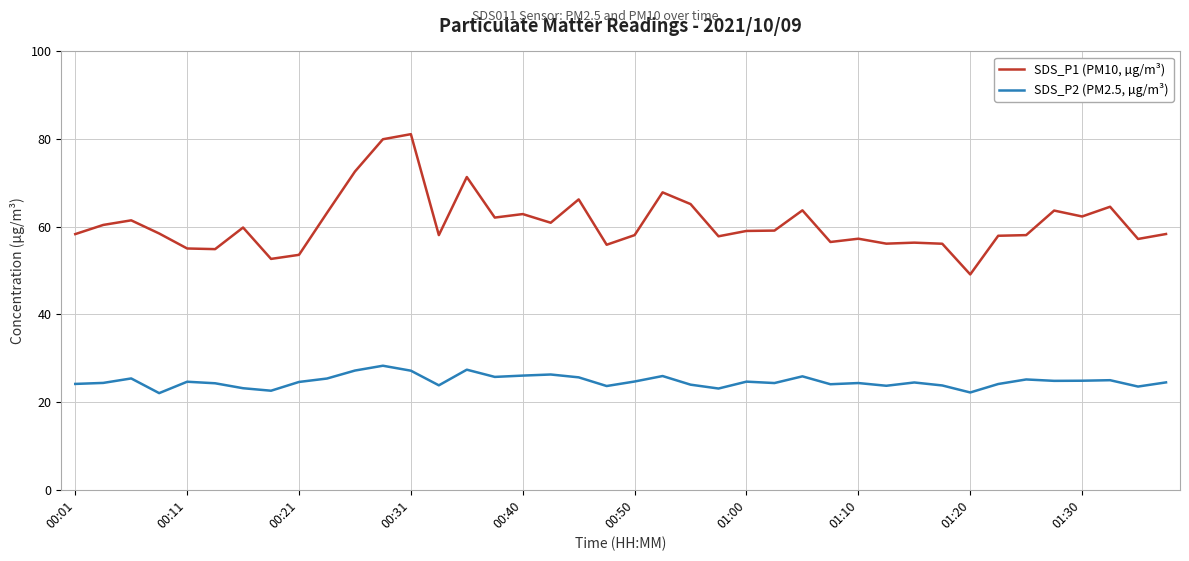

What is the difference between the maximum and minimum values in the SDS_P1 (PM10, µg/m³) series?

32.0